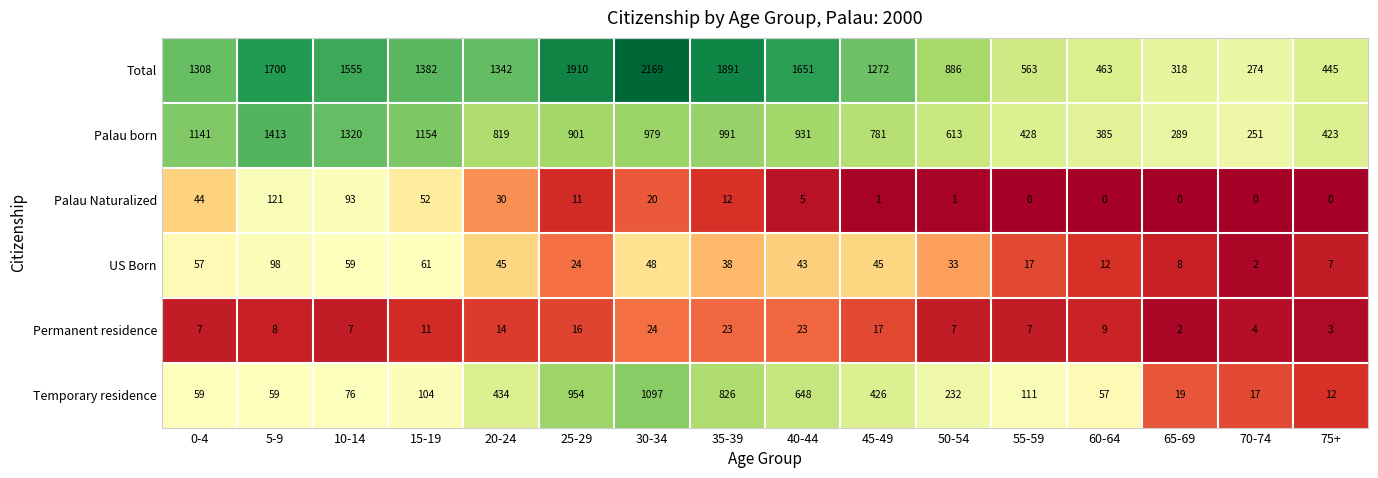

At which category is the sum across all series the highest?

30-34